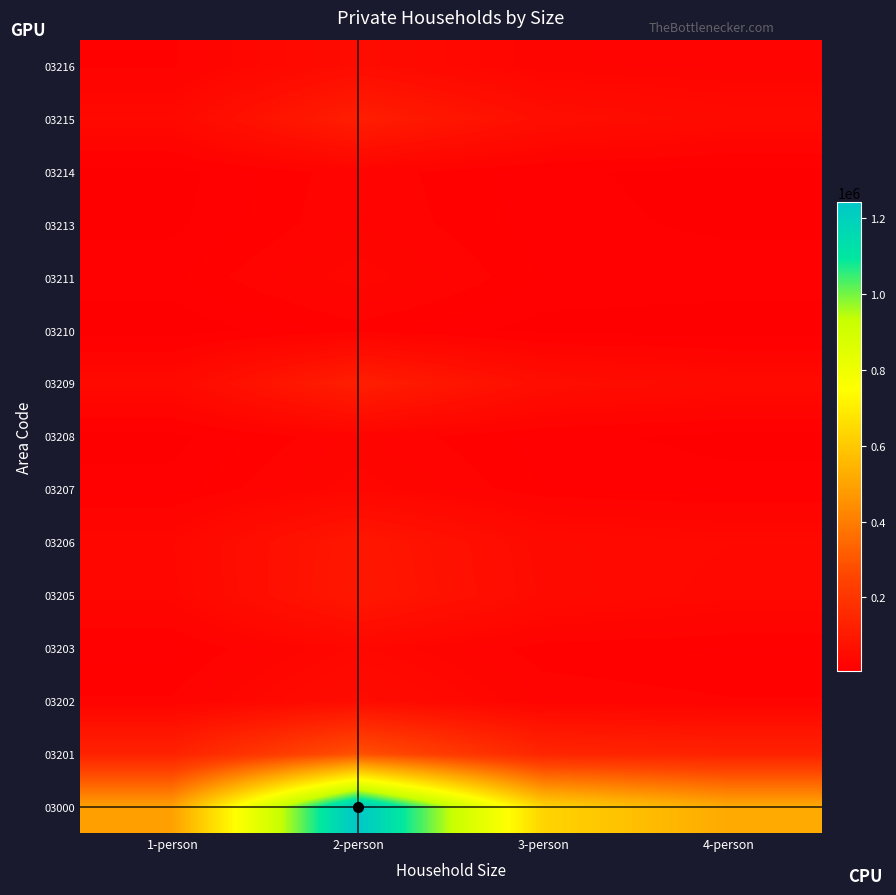

At how many categories does at least one series exceed 1065176?

1